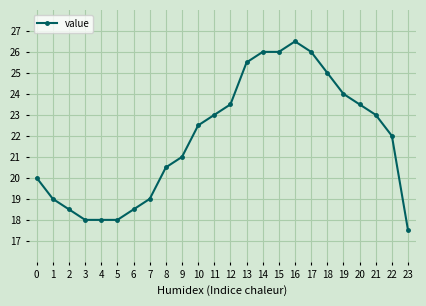

Reading left to right, list all the values displayed in this chart.

20.0	19.0	18.5	18.0	18.0	18.0	18.5	19.0	20.5	21.0	22.5	23.0	23.5	25.5	26.0	26.0	26.5	26.0	25.0	24.0	23.5	23.0	22.0	17.5